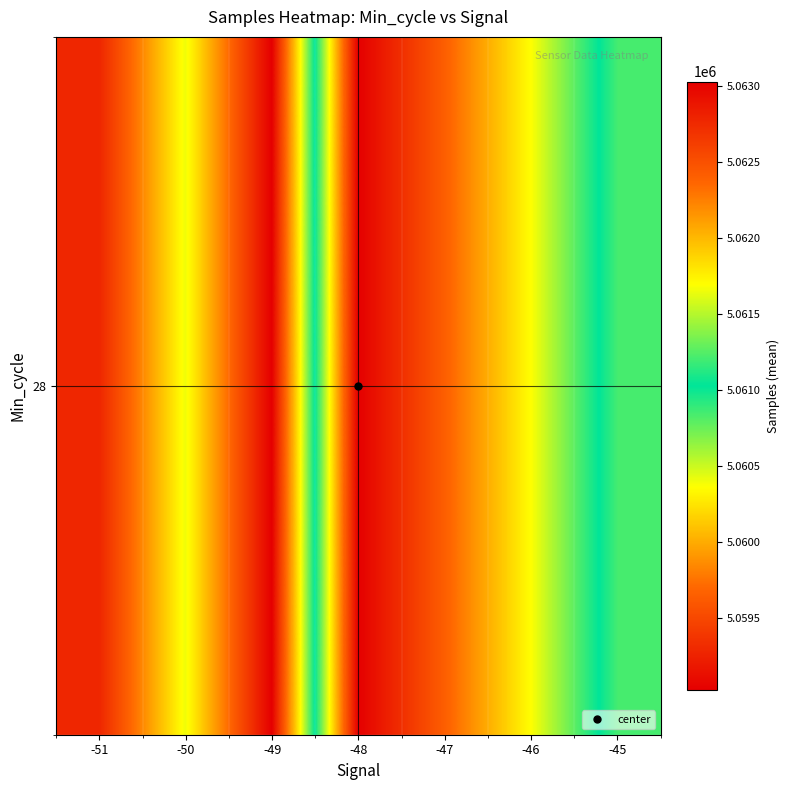

Which label corresponds to the smallest value in the chart?

-48